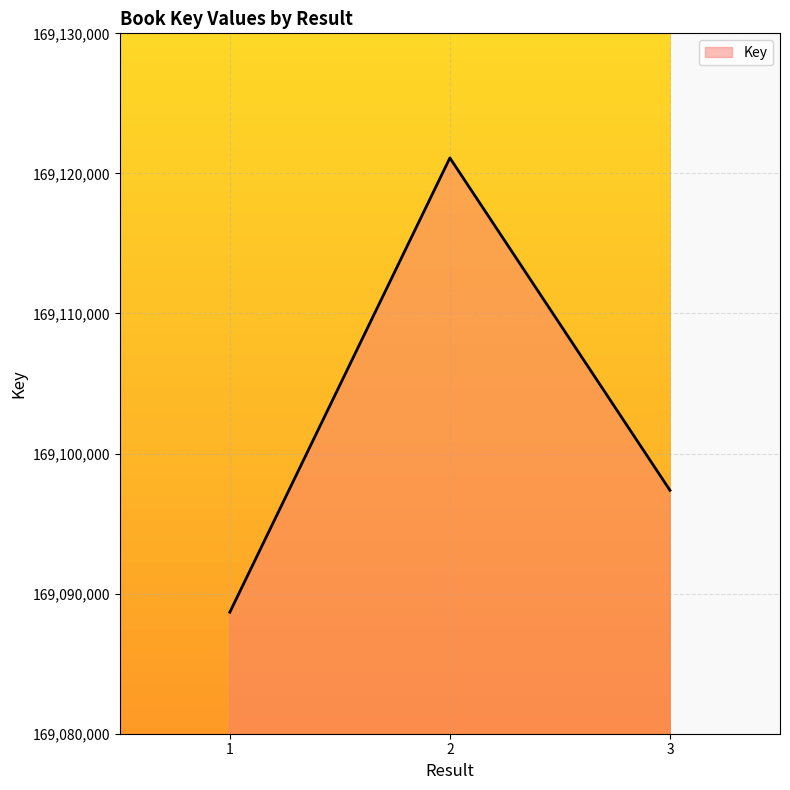

What is the ratio of the value at 3 to the value at 1?

1.0